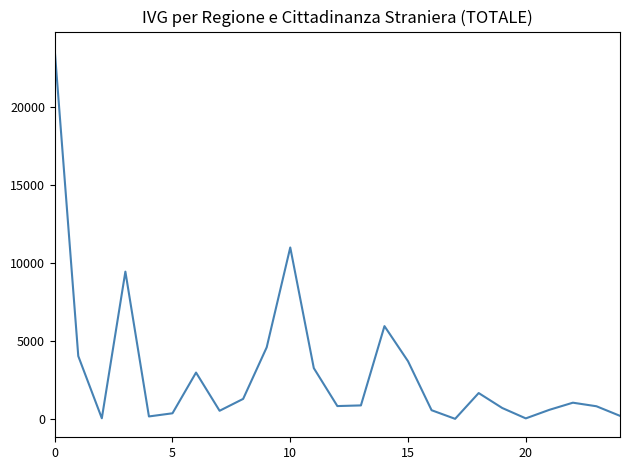

What is the maximum value shown in the chart?

23640